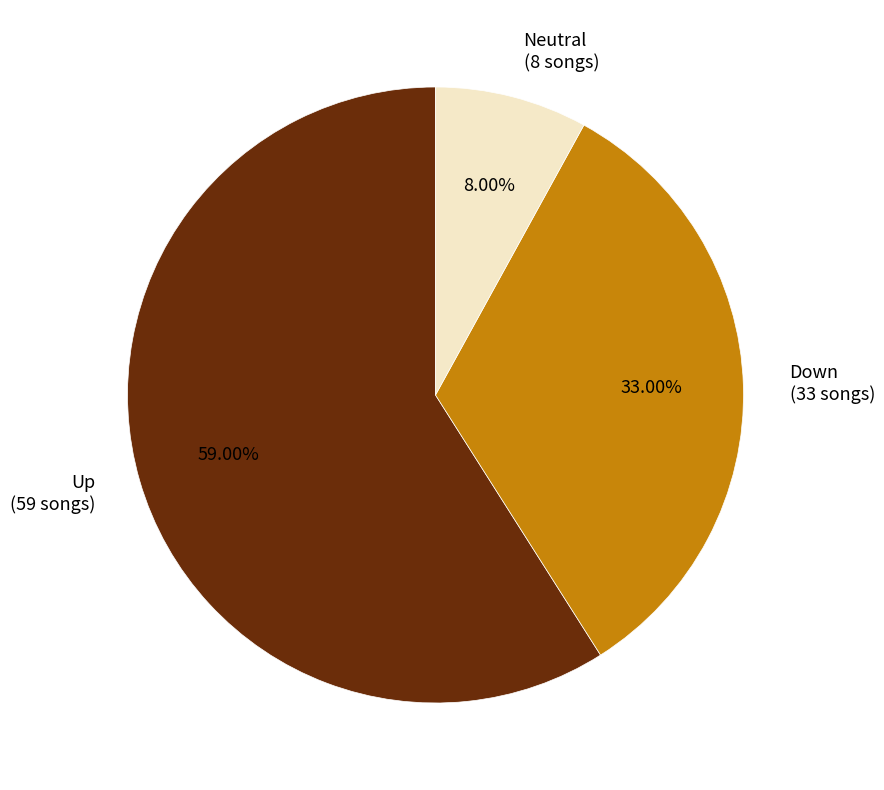

Between Down (33 songs) and Neutral (8 songs), which is larger?

Down (33 songs)